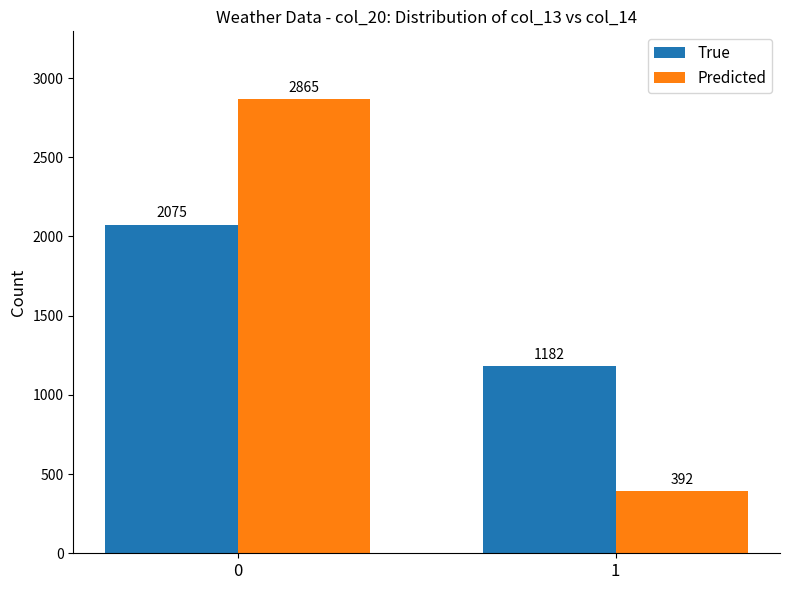

How many True values are between 1182 and 2075?

2